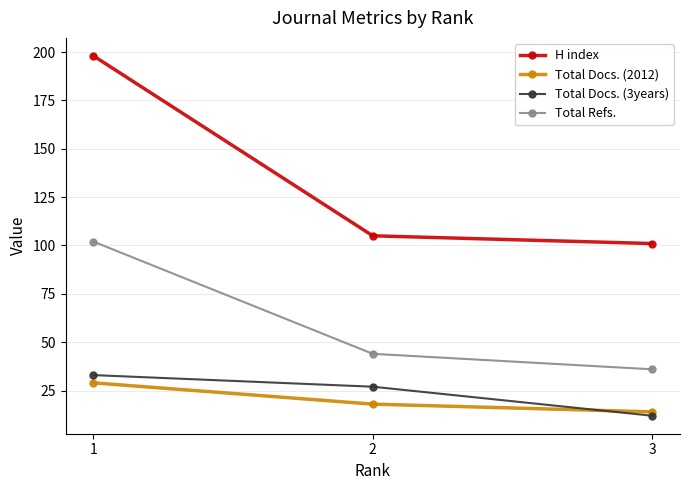

What is the average value of the Total Docs. (3years) series?

24